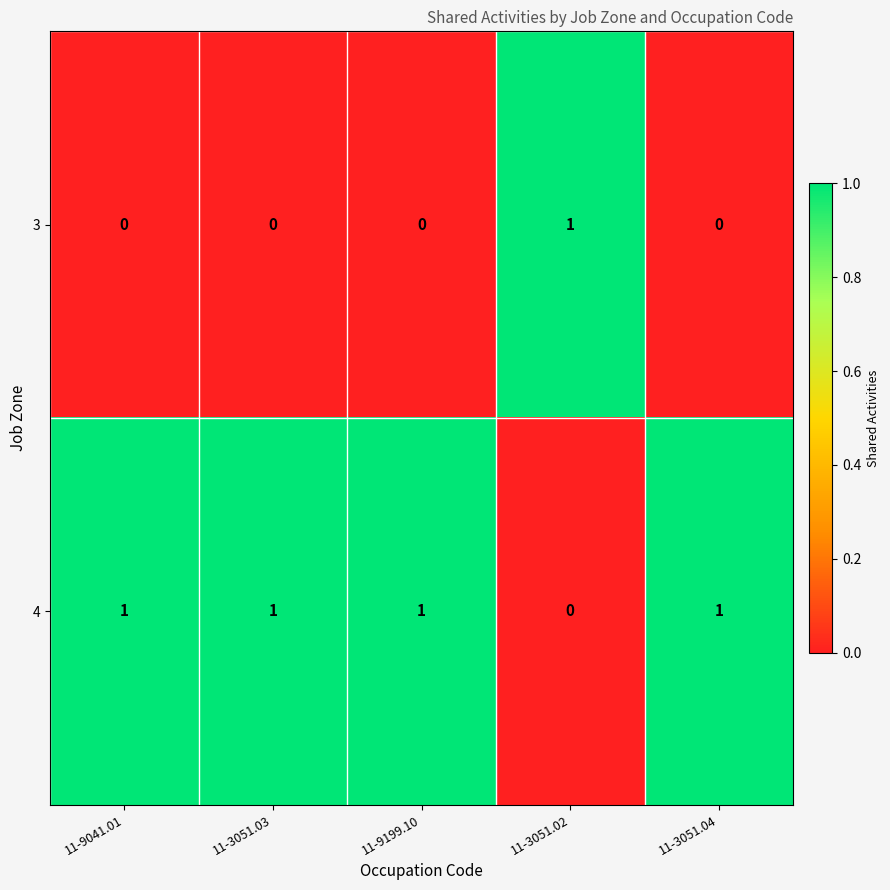

Which series has the largest total across all categories?

4